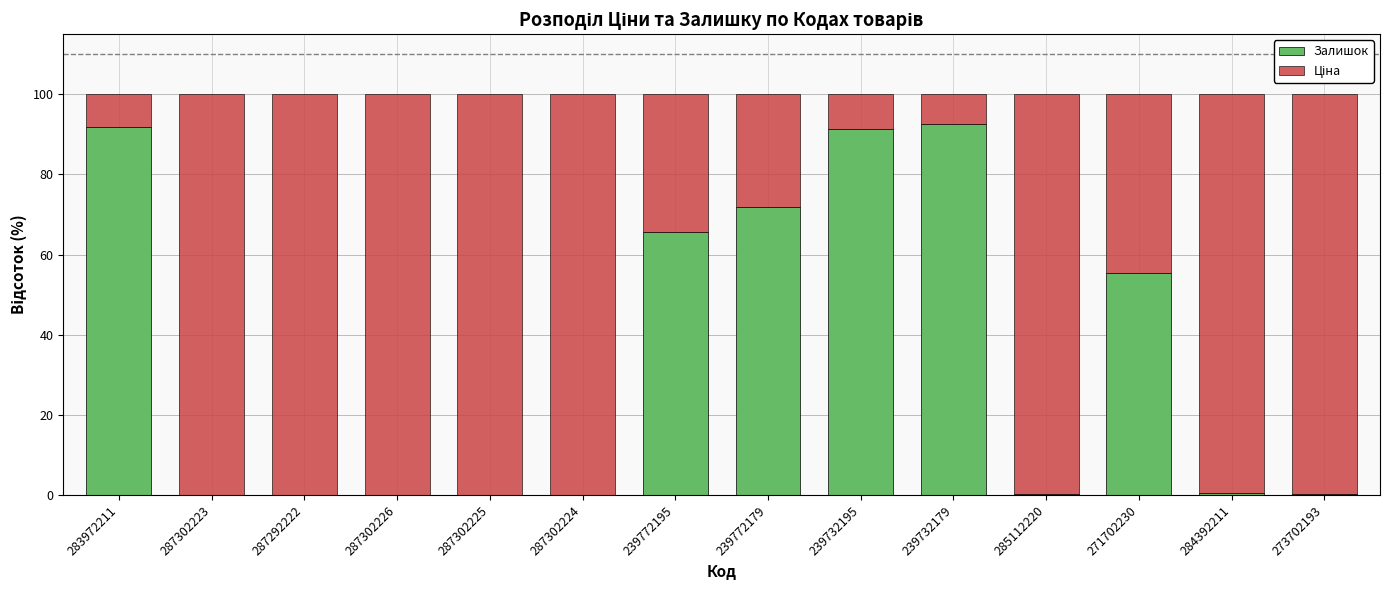

What is the sum of all Залишок values?

469.6